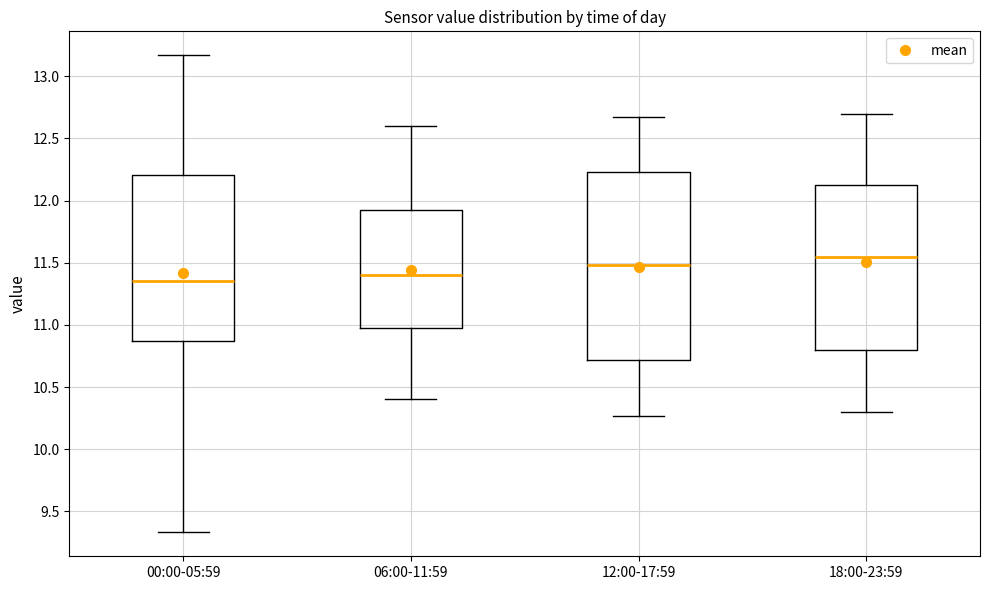

Which box is the tallest, from its lower edge to its upper edge?

12:00-17:59